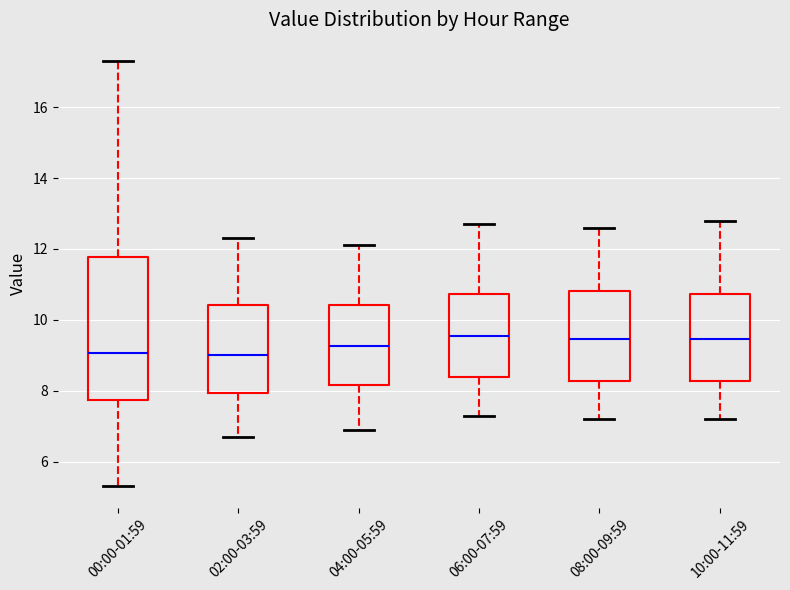

Where does the lower whisker of the box for 02:00-03:59 end on the y-axis? The values are not printed on the chart, so give them approximately, as read against the axis.

6.8